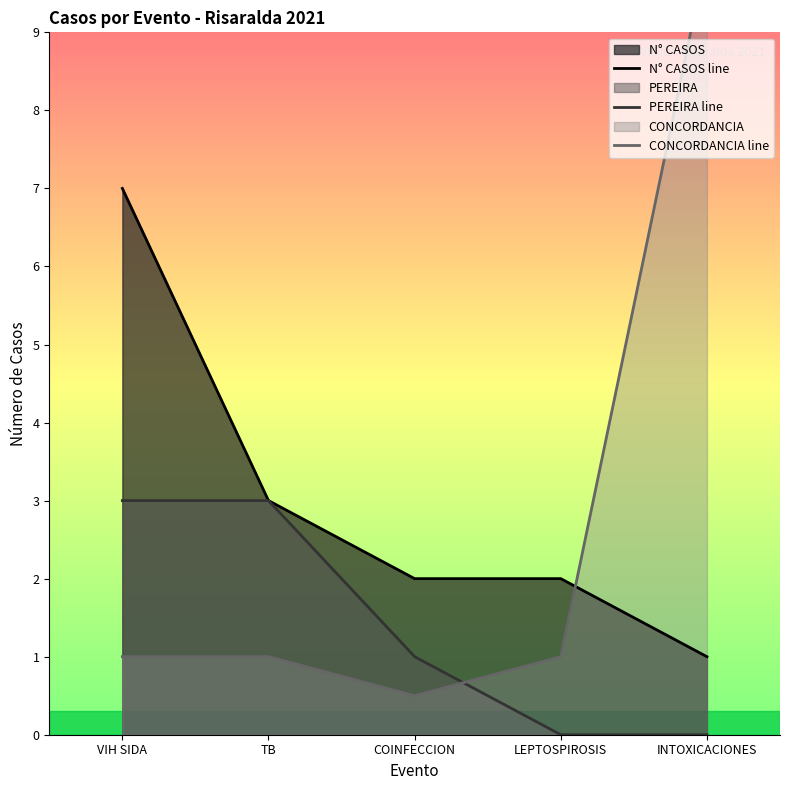

Is it true that N° CASOS line equals 3.0 at TB?

True